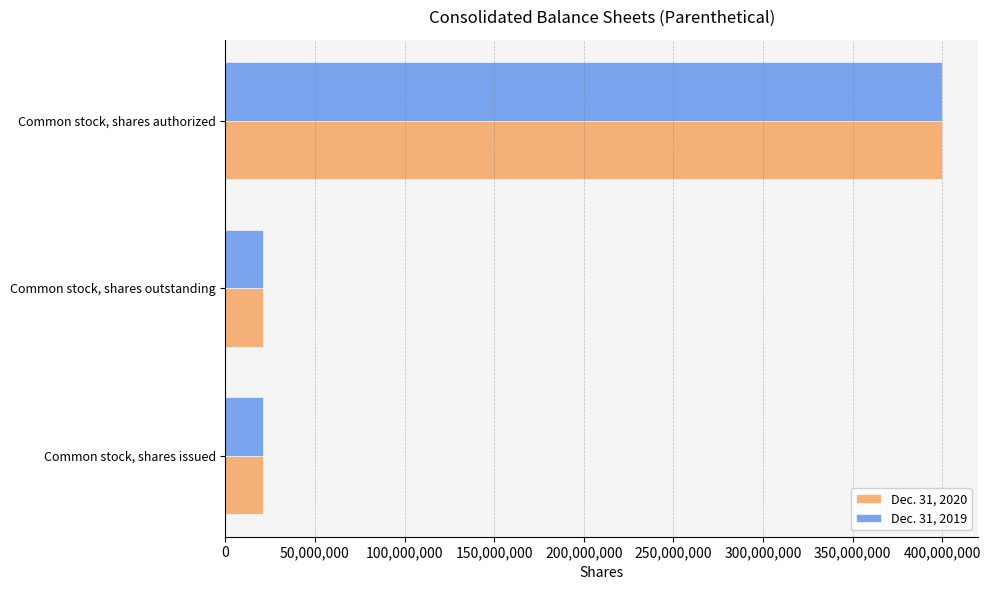

Which series changed the most between Common stock, shares issued and Common stock, shares authorized?

Dec. 31, 2019